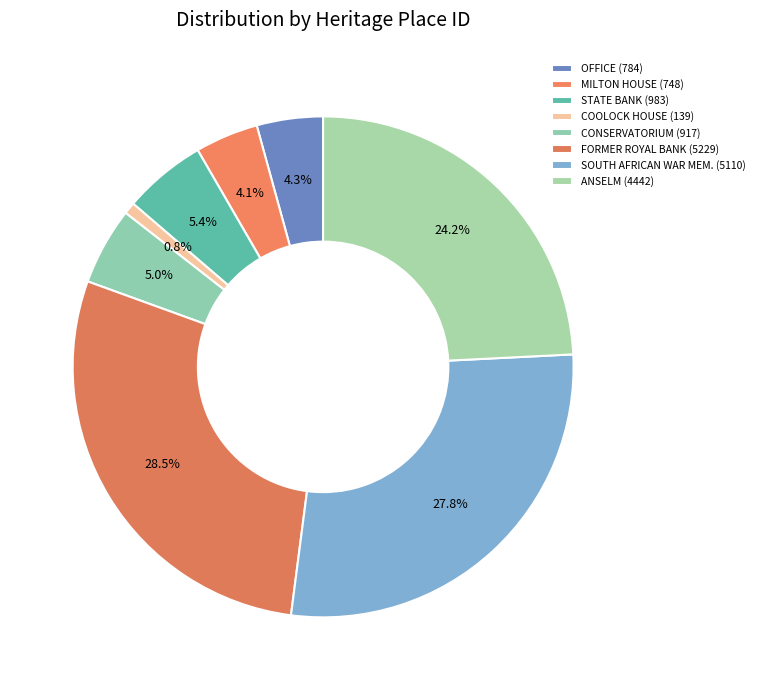

How many segments does this pie chart have?

8